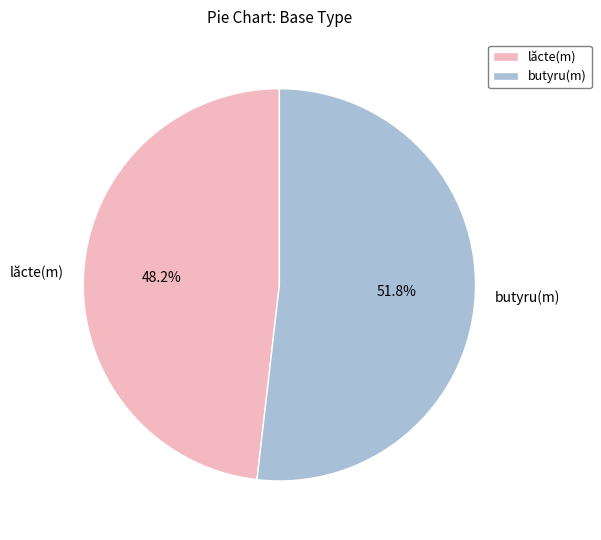

Between lăcte(m) and butyru(m), which is larger?

butyru(m)